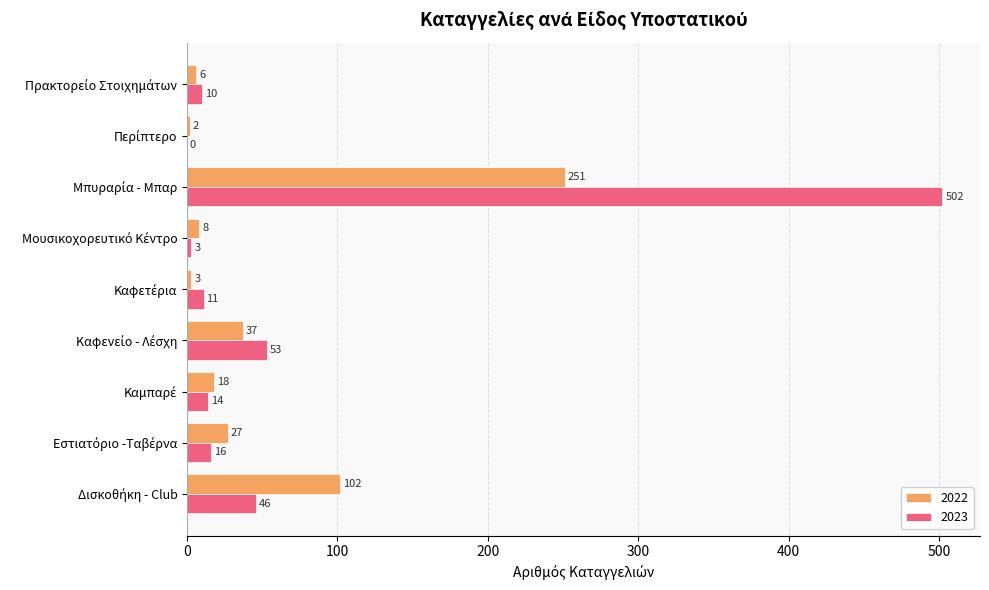

Which series has the largest total across all categories?

2023